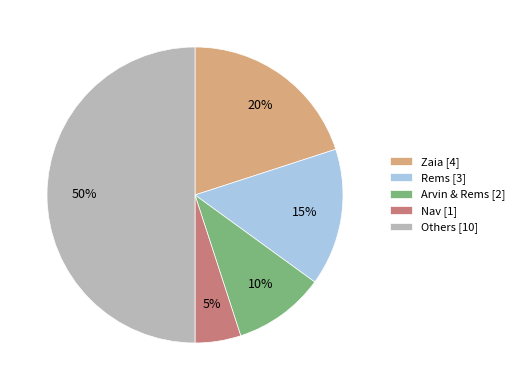

Do Arvin & Rems [2] and Others [10] together represent more than half of the pie?

Yes